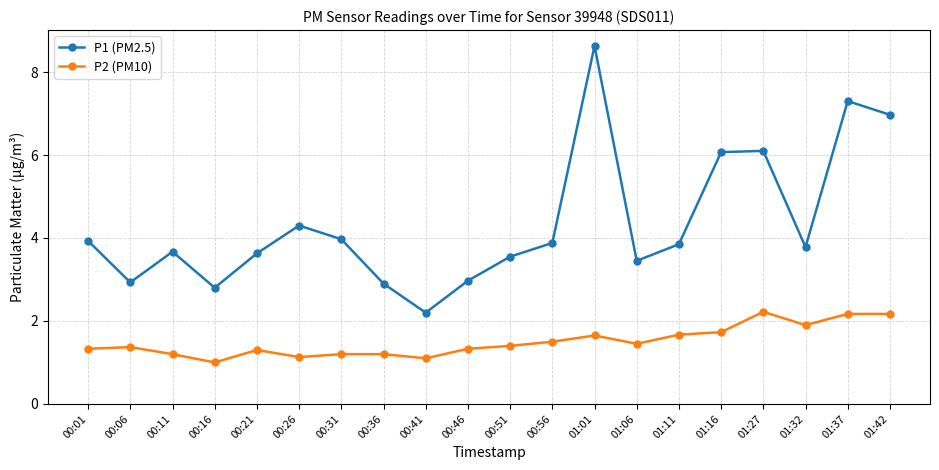

What is the label of the 14th point from the left?

01:06